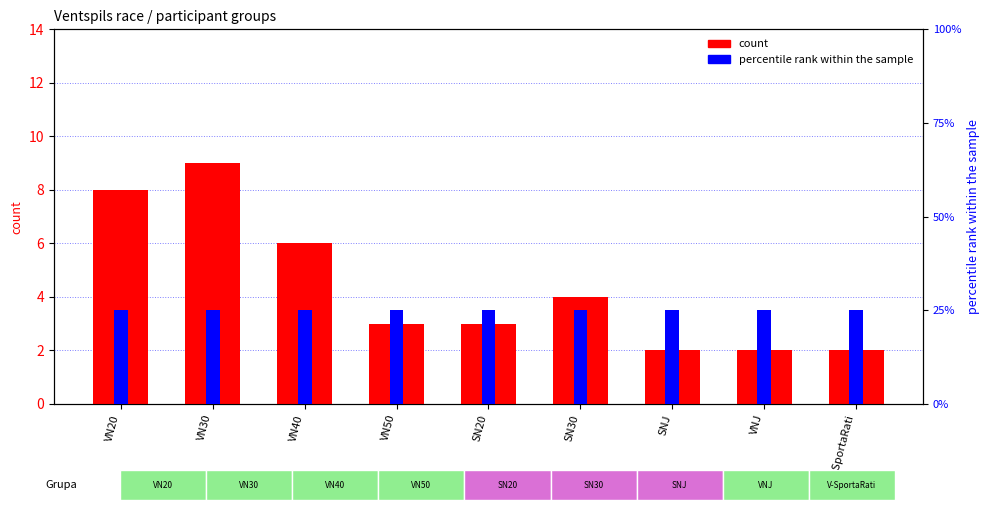

What position from the left is SN20?

5